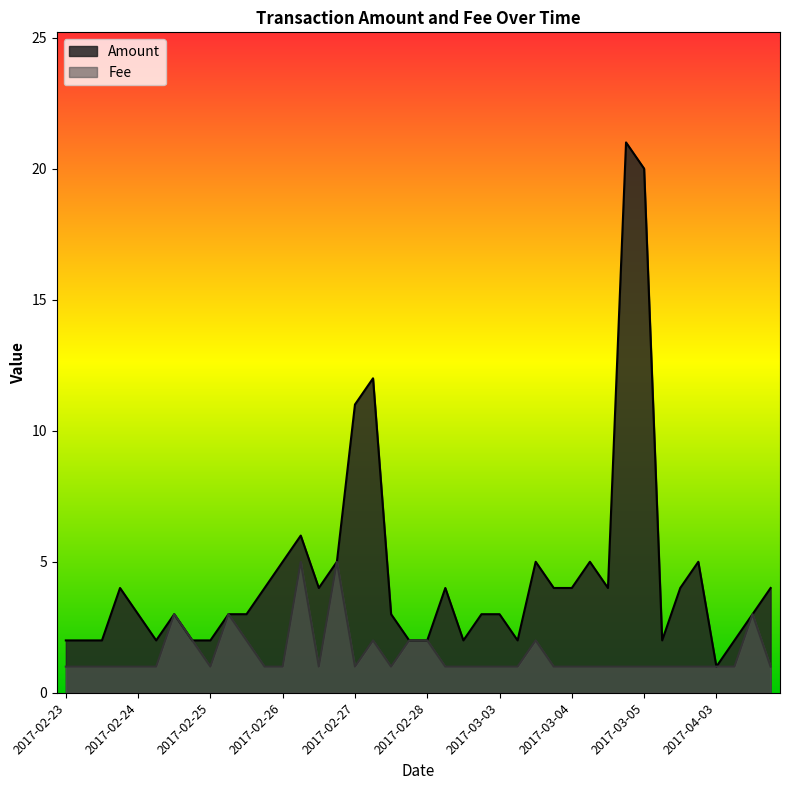

True or false: Fee and Amount intersect in this chart.

False